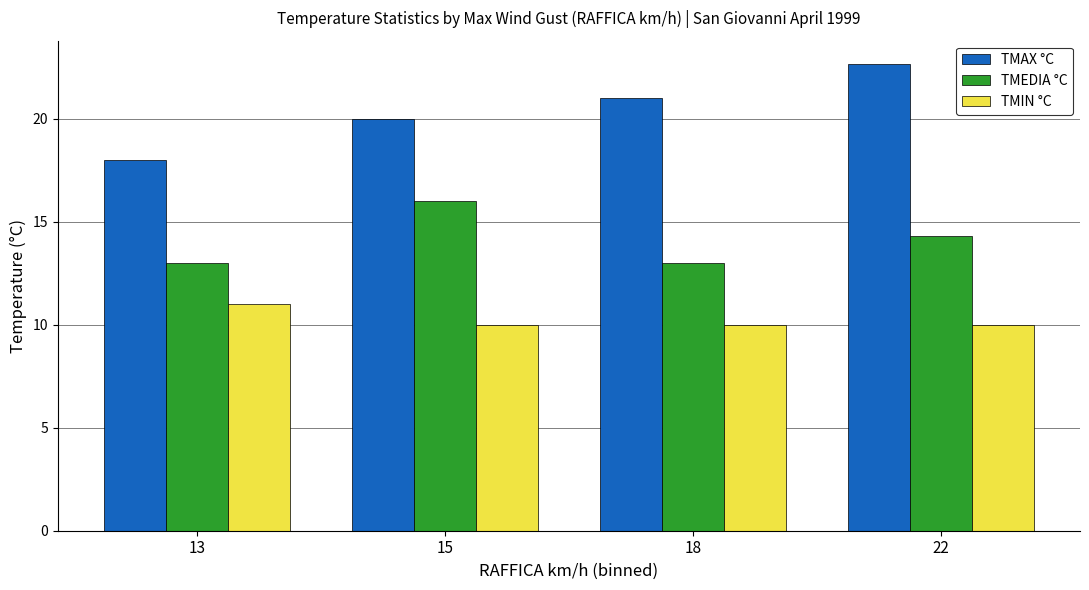

At which label does TMAX °C reach its peak?

22